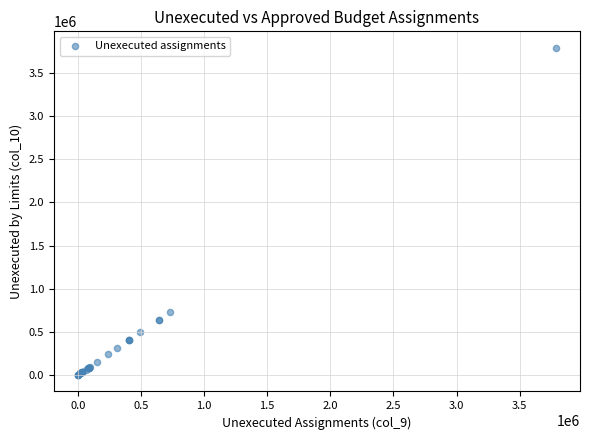

What Y value in the scatter plot is closest to 1894716?

733256.6